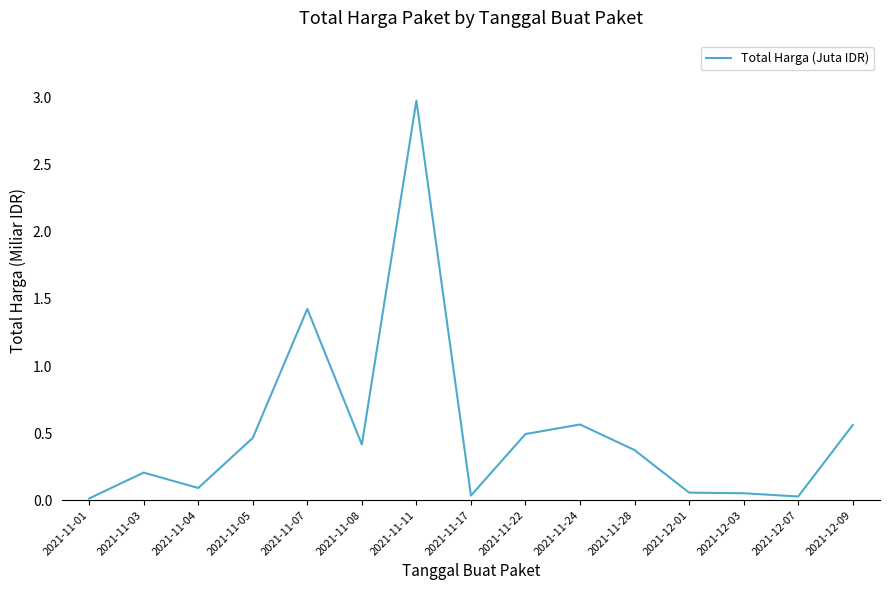

The value at 2021-12-07 is 0.0. True or false?

True